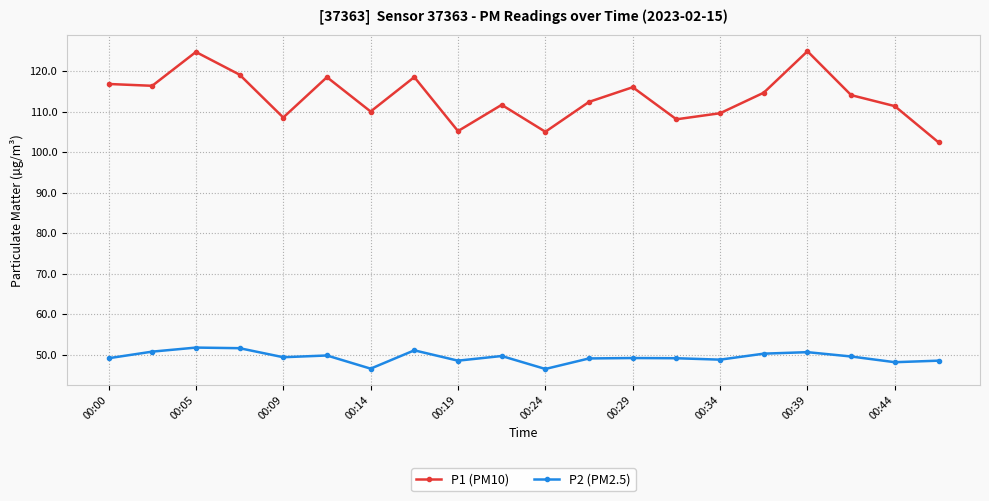

What is the lowest value of the P1 (PM10) series?

102.5